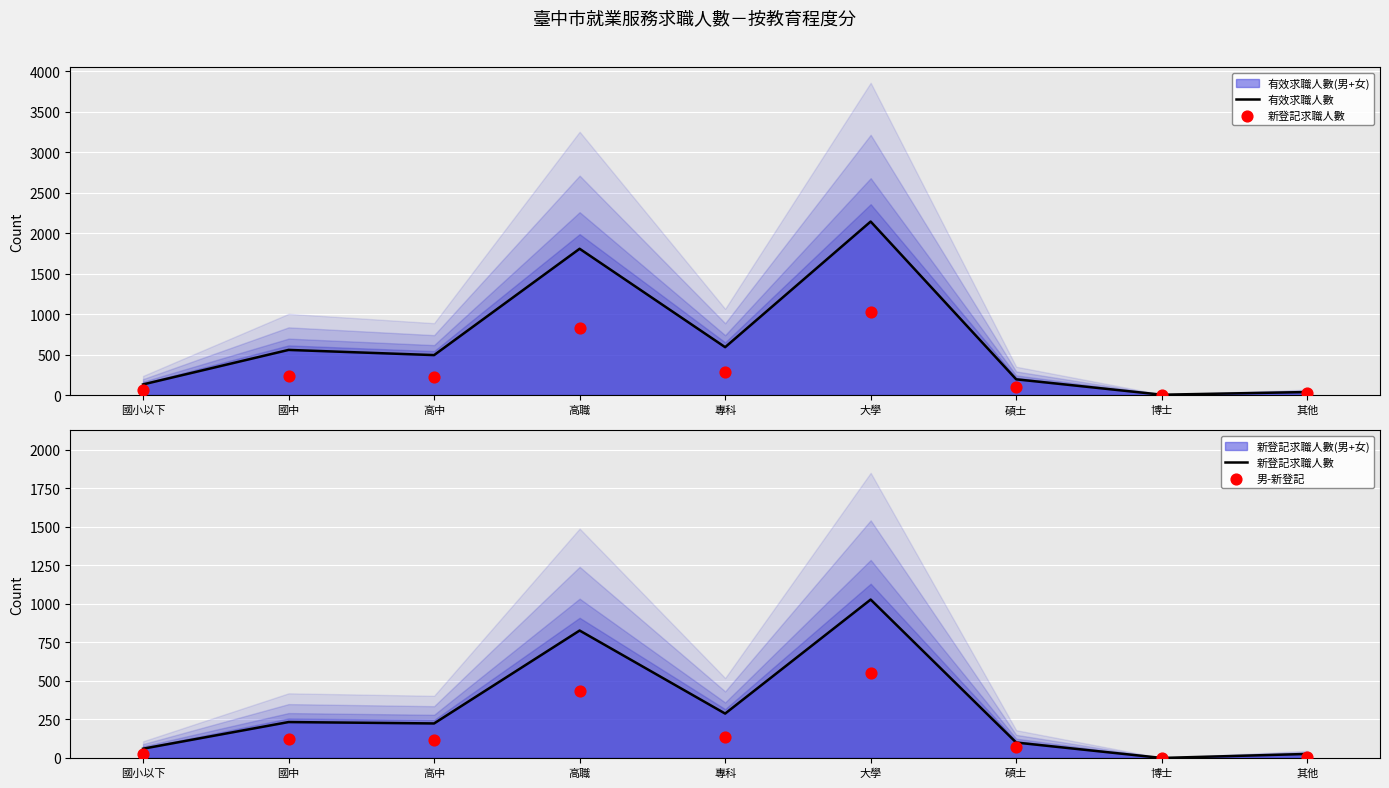

Which series has the largest total across all categories?

有效求職人數